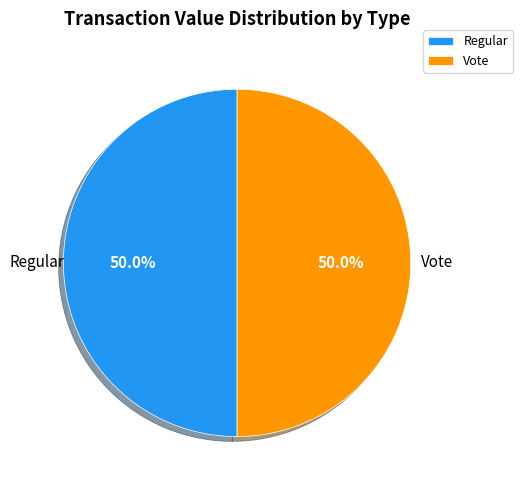

Approximately how many times larger is the value at Regular compared to Vote?

1.0